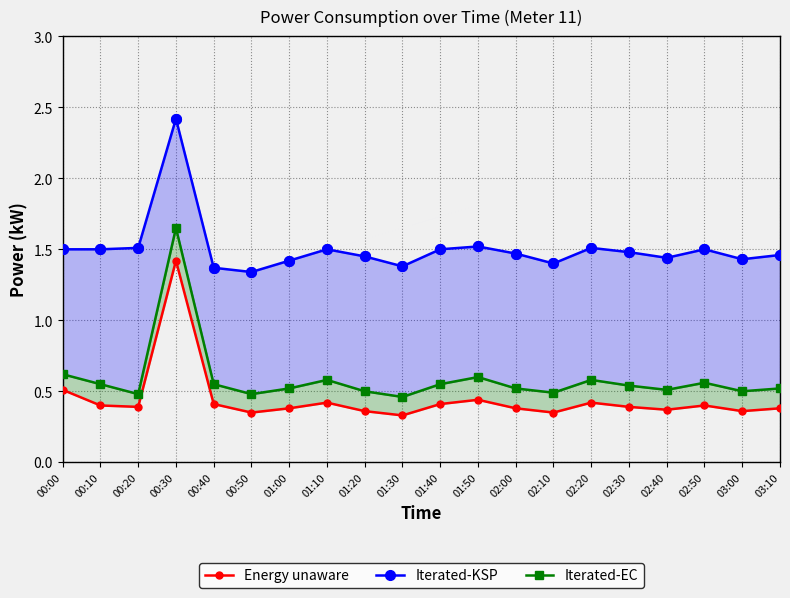

List the series in order of their peak value, lowest first.

Energy unaware, Iterated-EC, Iterated-KSP